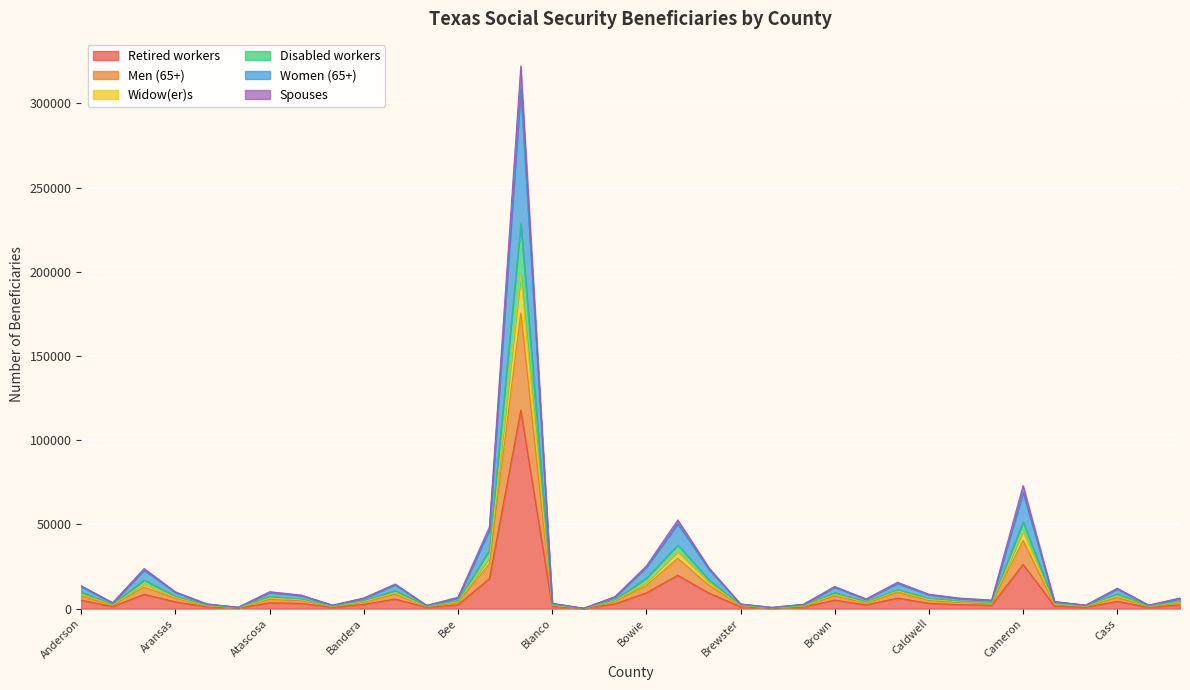

What are all the series names shown in the legend?

Retired workers, Men (65+), Widow(er)s, Disabled workers, Women (65+), Spouses